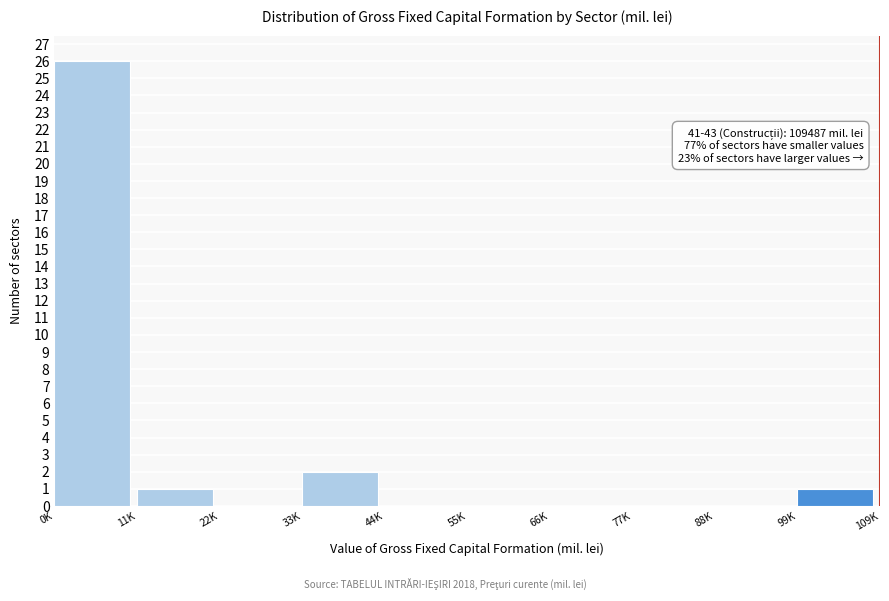

Reading left to right, what are all the values shown in this chart?

0K=26	11K=1	22K=0	33K=2	44K=0	55K=0	66K=0	77K=0	88K=0	99K=1